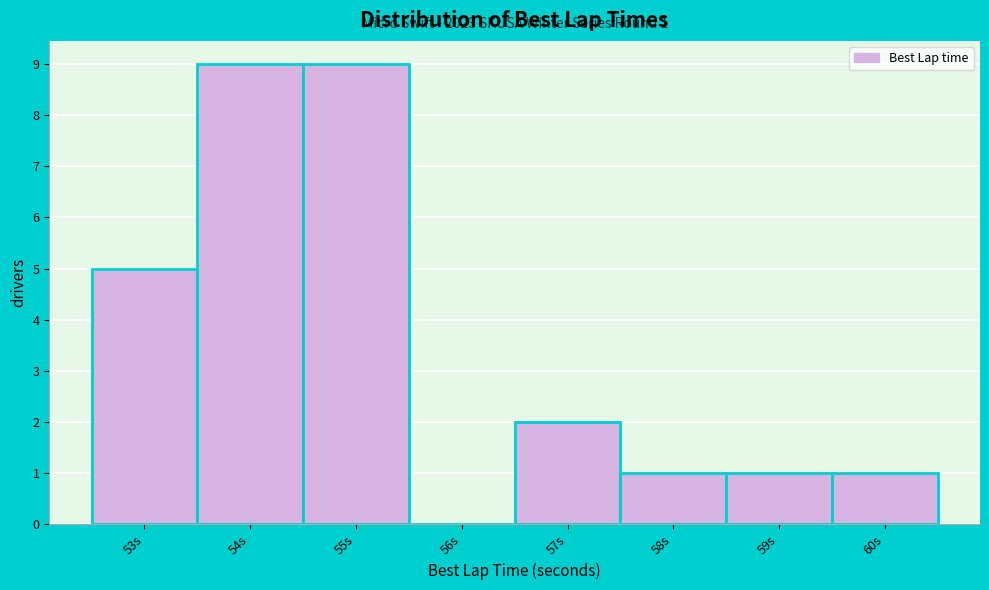

Reading right to left, extract all data points from this chart.

60s=1	59s=1	58s=1	57s=2	56s=0	55s=9	54s=9	53s=5